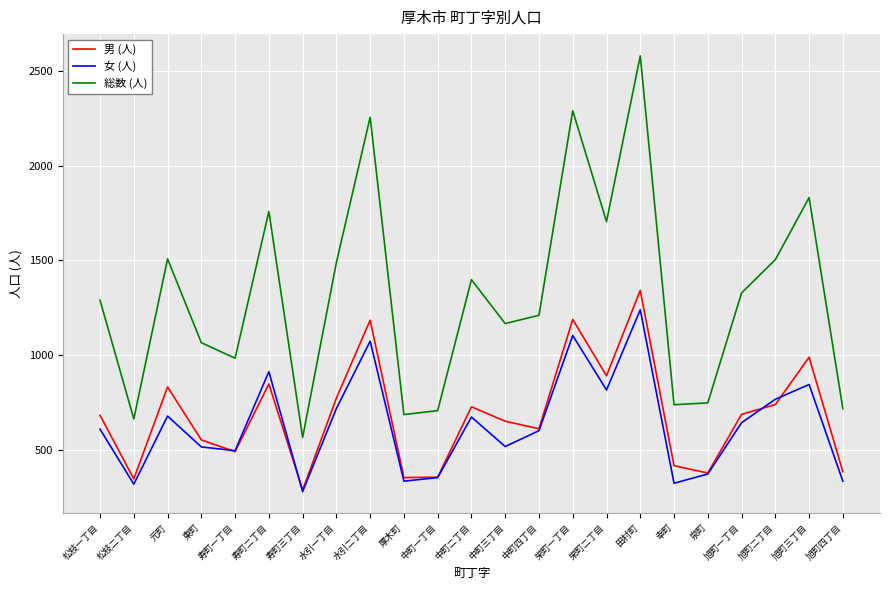

True or false: 男 (人) and 総数 (人) intersect in this chart.

False